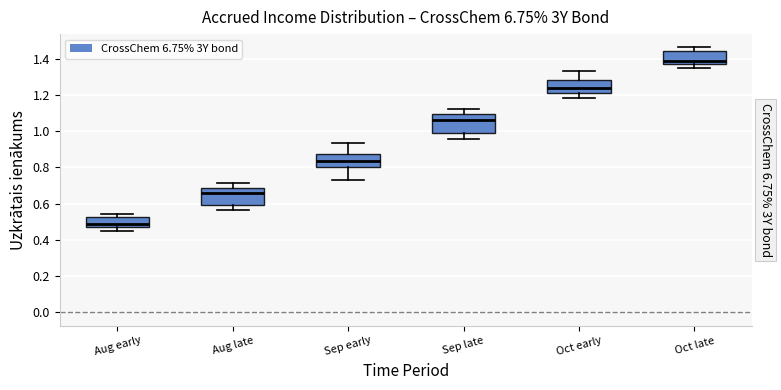

Reading left to right, read every box against the y-axis: the position of its median line, the range the box covers, and the ends of its whiskers. The values are not printed on the chart, so give them approximately, as read against the axis.

Aug early: median 0.48, box 0.46 to 0.52, whiskers 0.46 (just below the box's lower edge) to 0.54
Aug late: median 0.66, box 0.60 to 0.68, whiskers 0.56 to 0.72
Sep early: median 0.84, box 0.80 to 0.88, whiskers 0.74 to 0.94
Sep late: median 1.06, box 0.98 to 1.10, whiskers 0.96 to 1.12
Oct early: median 1.24, box 1.20 to 1.28, whiskers 1.18 to 1.34
Oct late: median 1.38, box 1.36 to 1.44, whiskers 1.36 (just below the box's lower edge) to 1.46